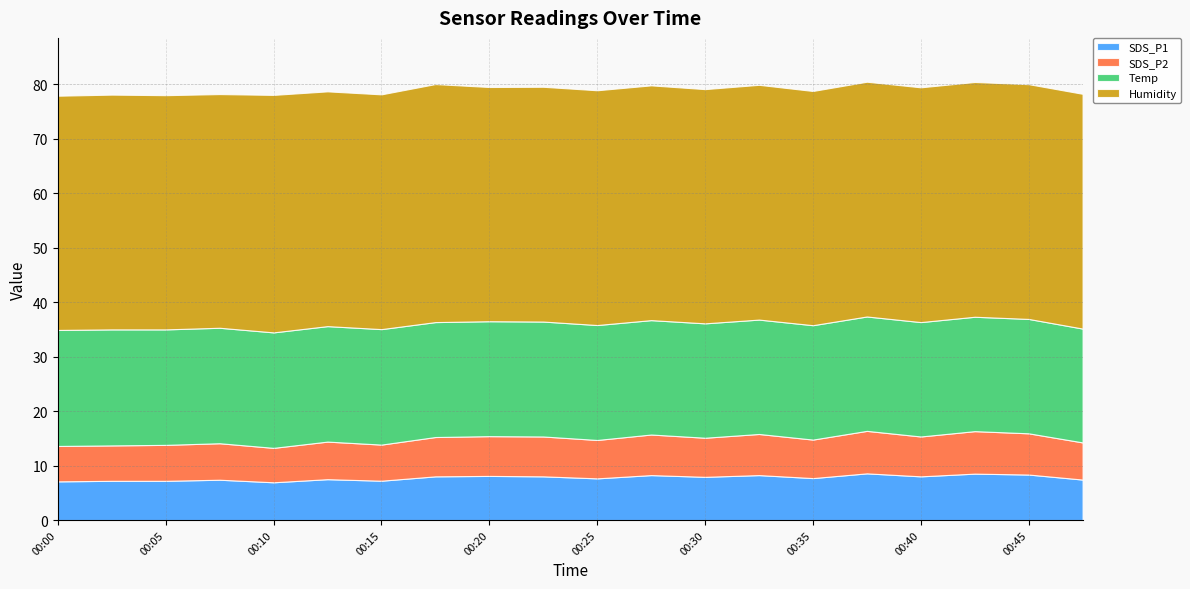

What is the spread (max minus min) of values at 00:10?

37.3